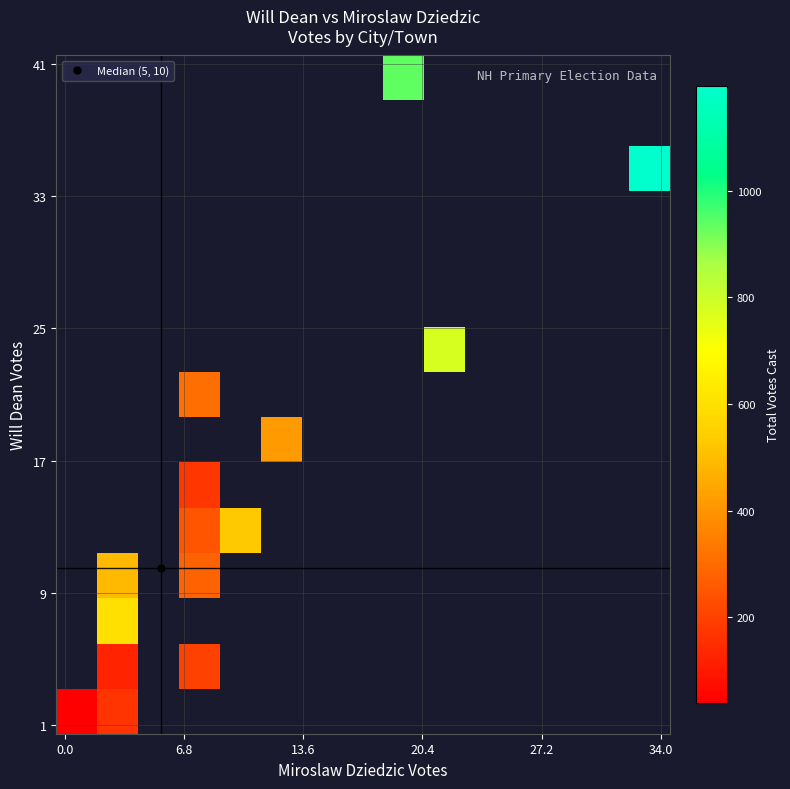

What is the smallest value displayed?

39.0